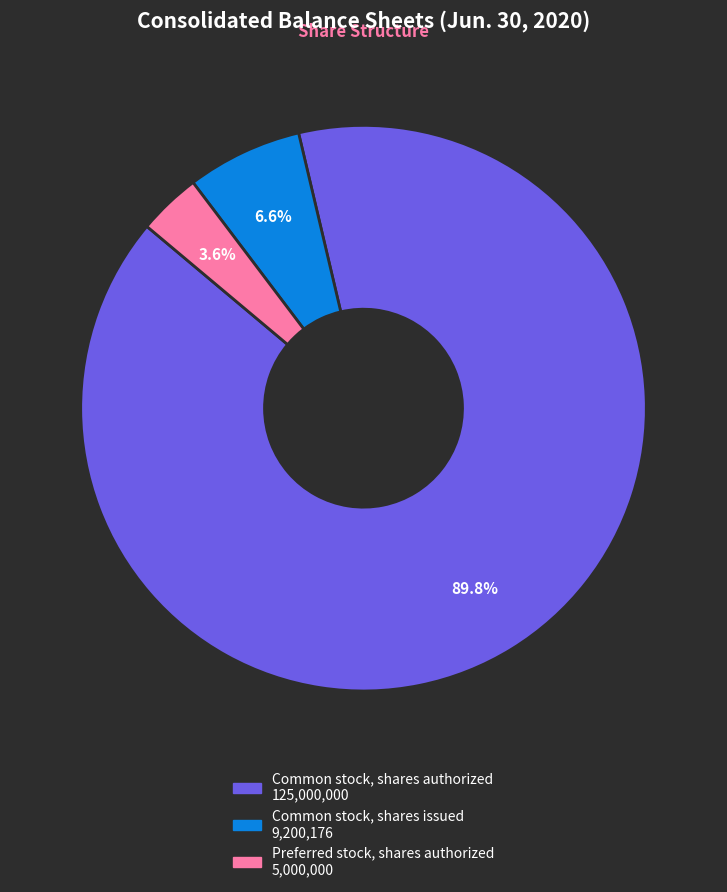

Is it true that Preferred stock, shares authorized is 4% of the pie?

True